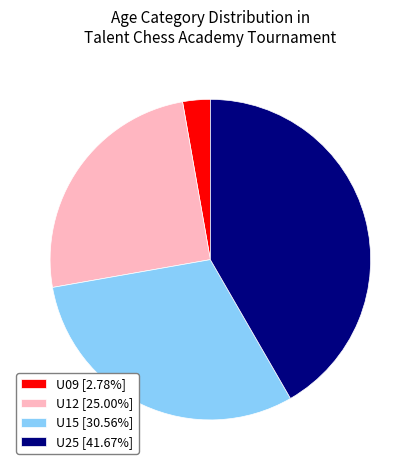

Does U25 account for over 50% of the chart?

No